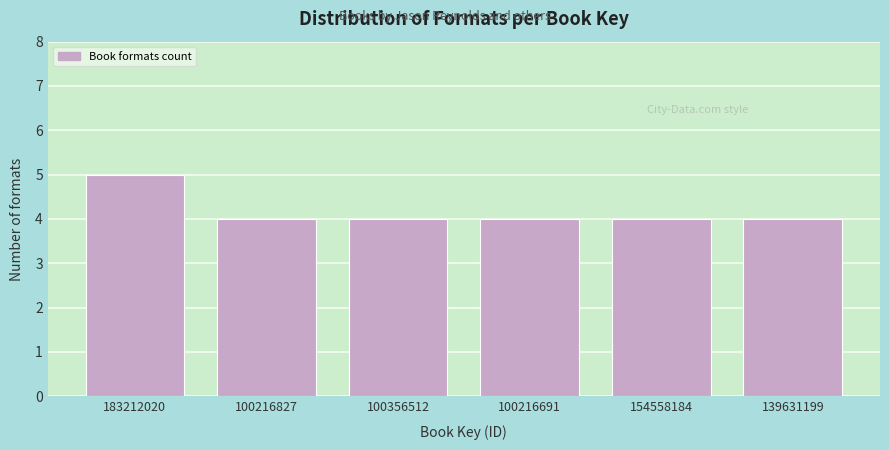

Reading right to left, transcribe all the data shown in this chart.

139631199=4	154558184=4	100216691=4	100356512=4	100216827=4	183212020=5